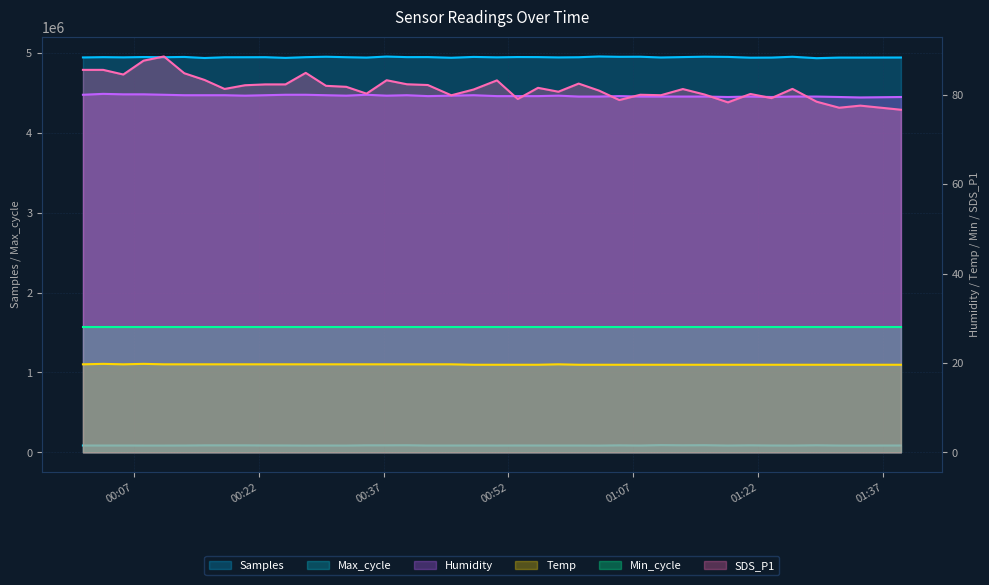

At which label does Temp reach its minimum?

2022/10/22 00:47:49